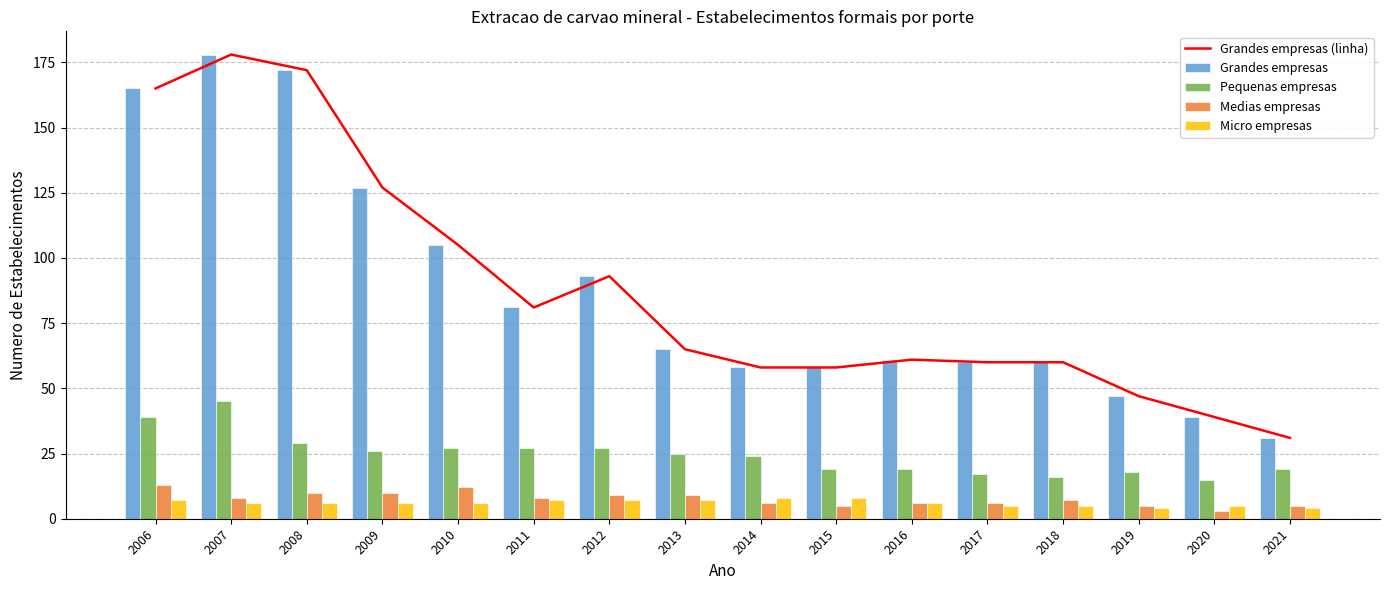

What is the smallest value displayed?

3